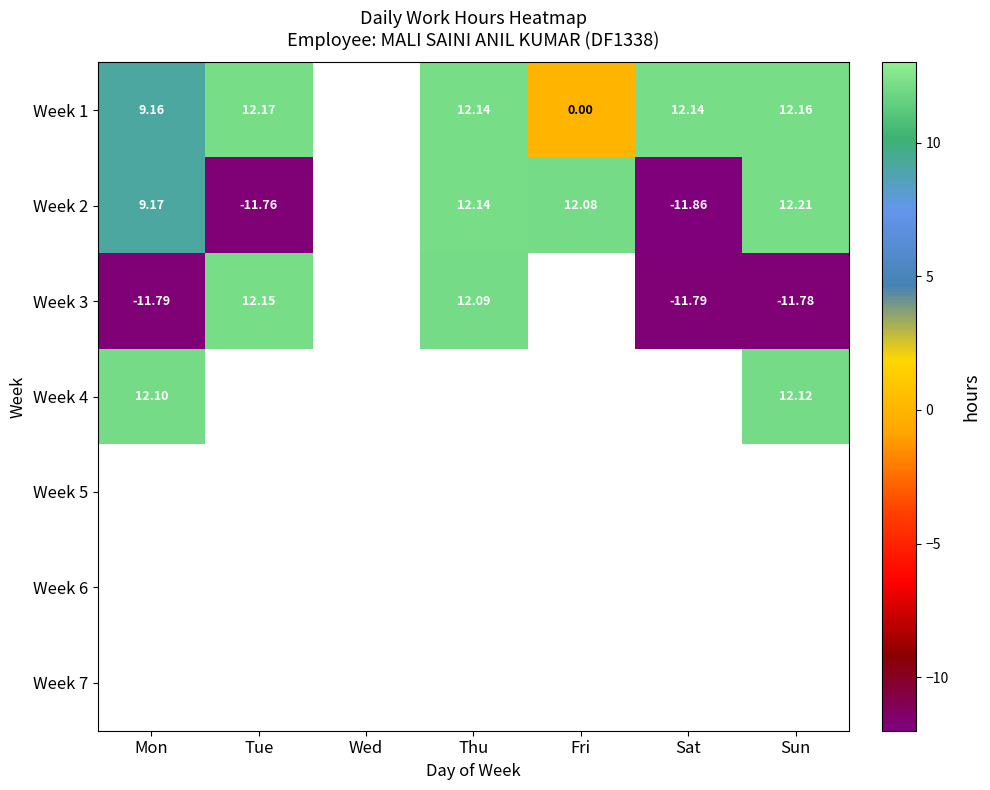

The value of Week 1 at Mon is 4.4. True or false?

False